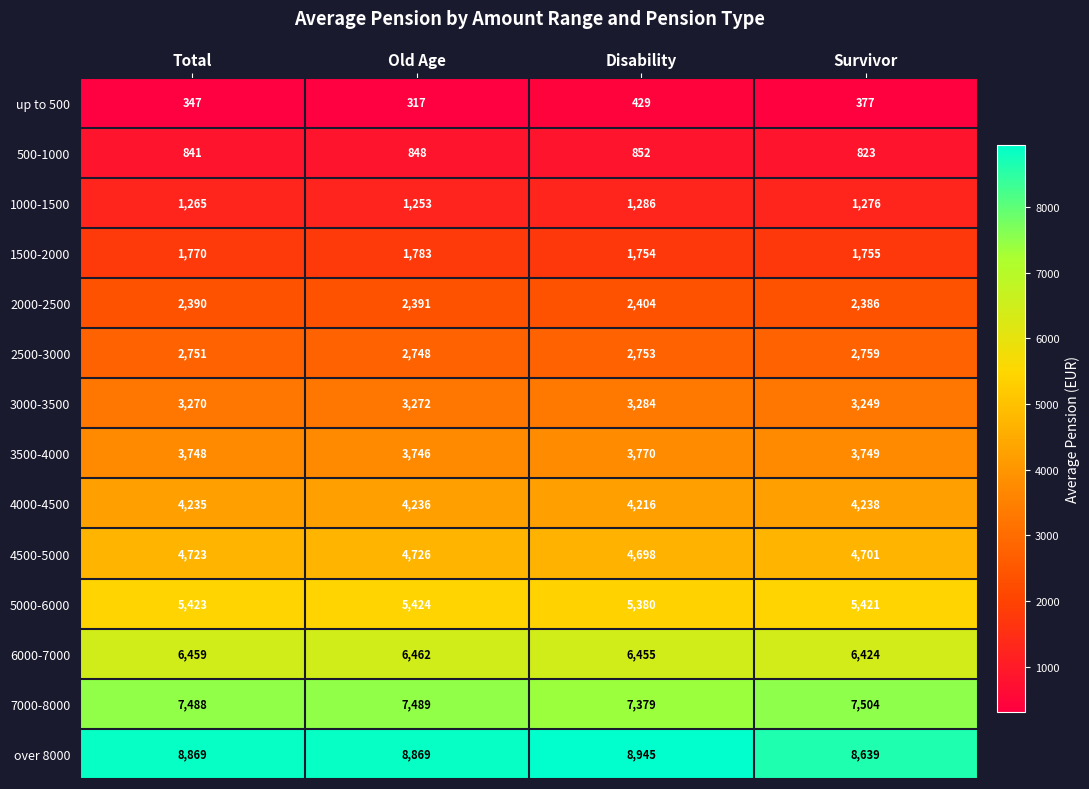

At which category does the chart reach its minimum across all series?

Old Age